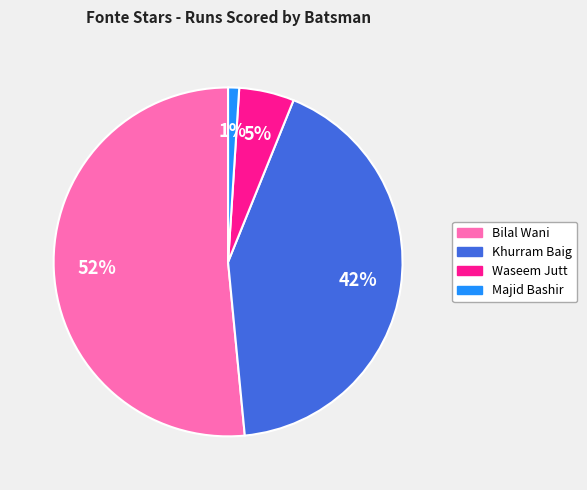

To the nearest percent, what is the difference between the largest and smallest slice percentages?

51%